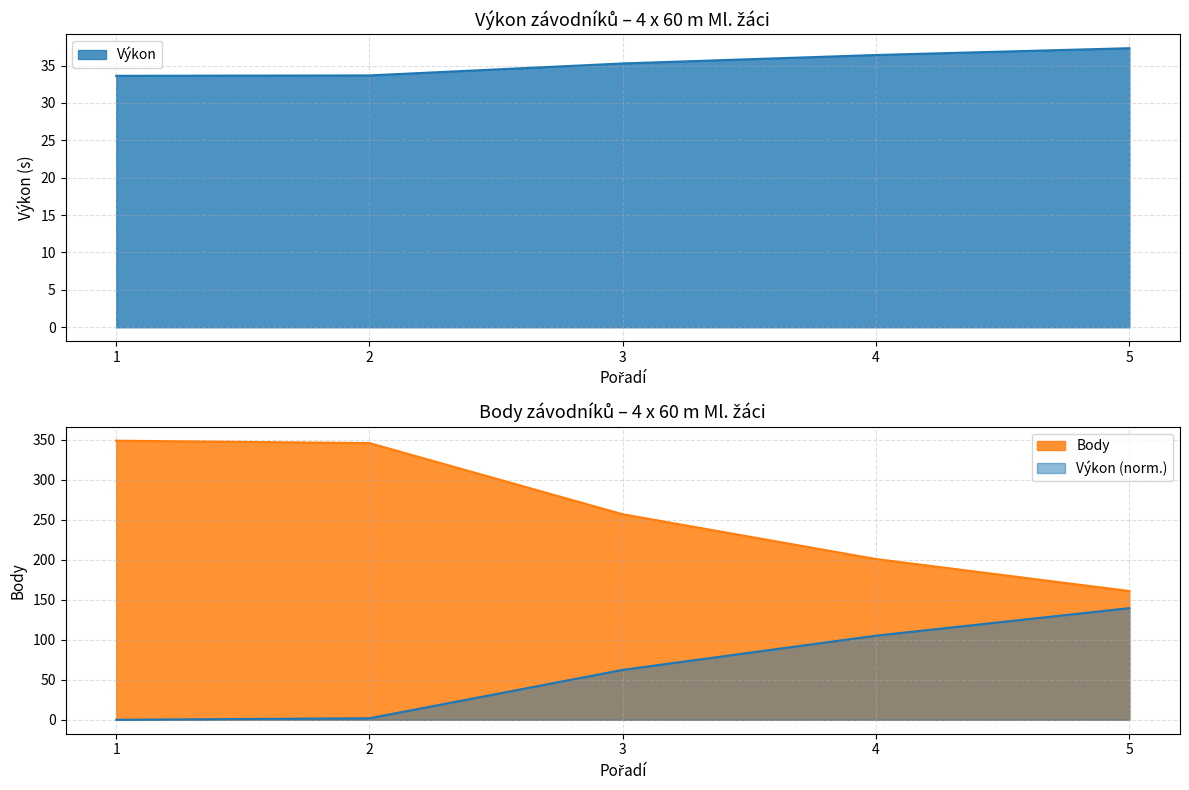

Between 1 and 3, which series saw the biggest shift?

Body